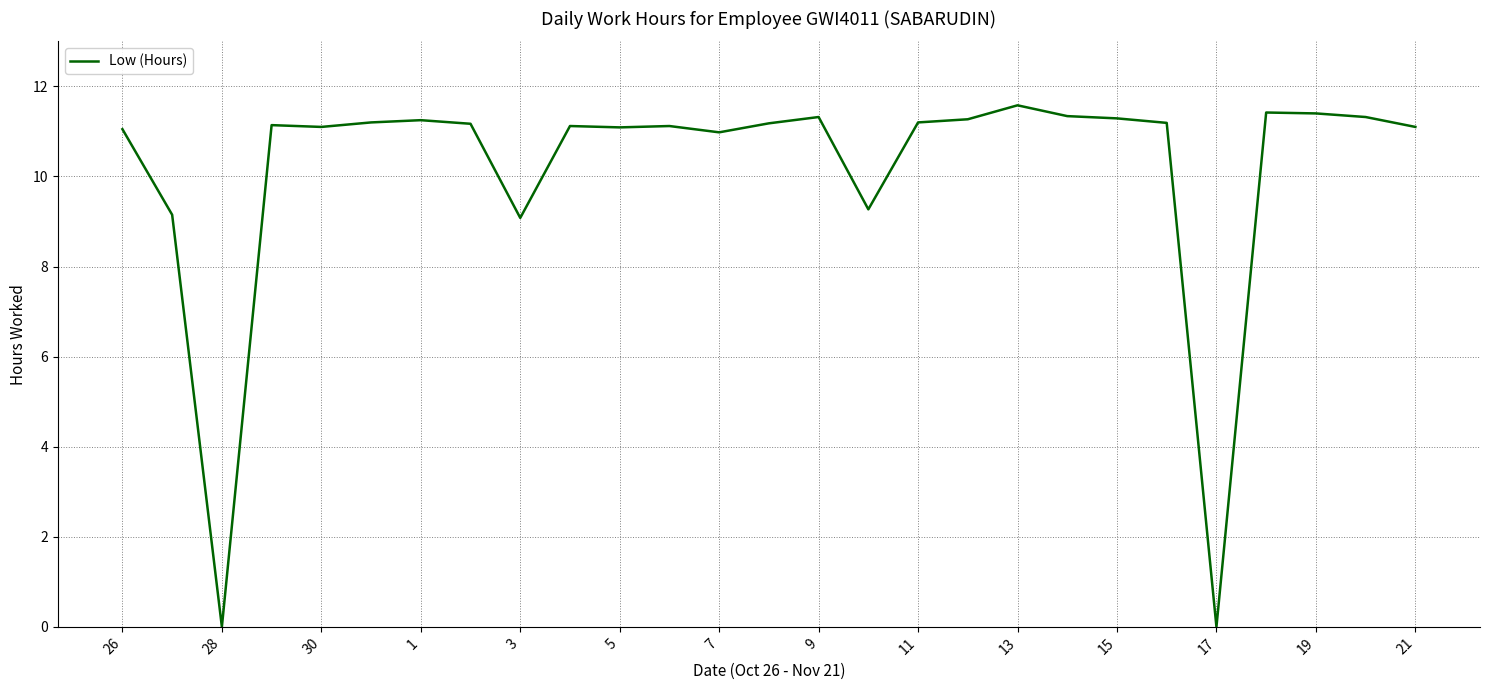

What is the greatest value displayed?

11.6